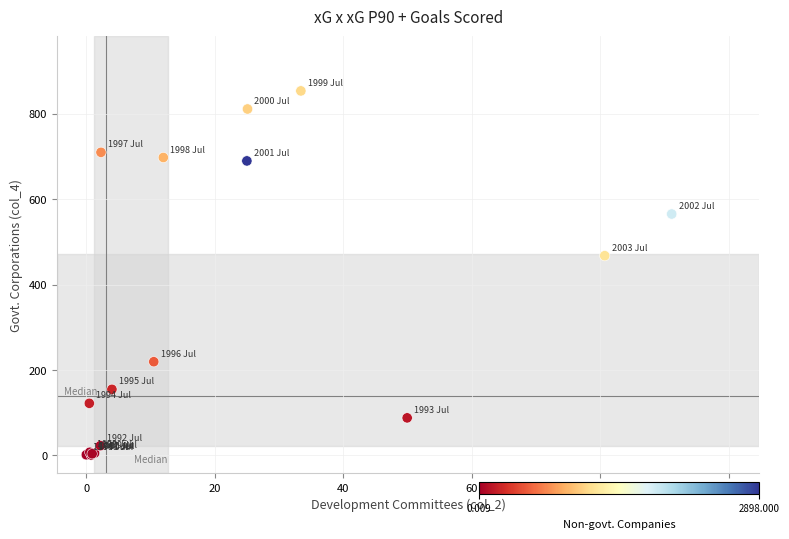

What Y value in the scatter plot is closest to 427?

467.7